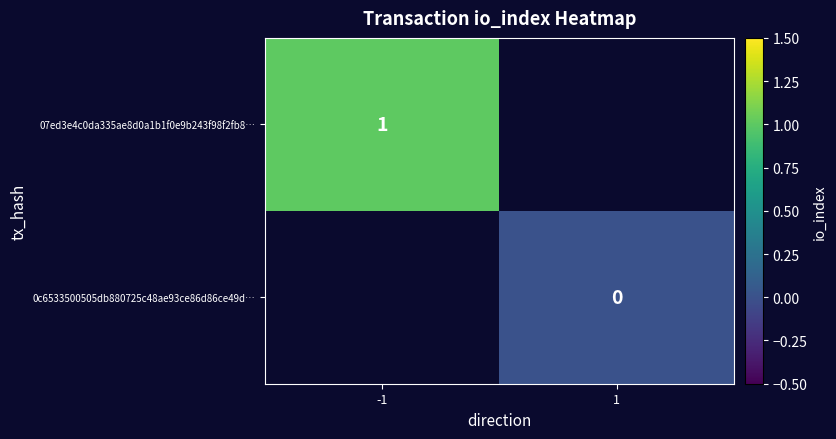

True or false: 07ed3e4c0da335ae8d0a1b1f0e9b243f98f2fb8… has a value of 1 at -1.

True